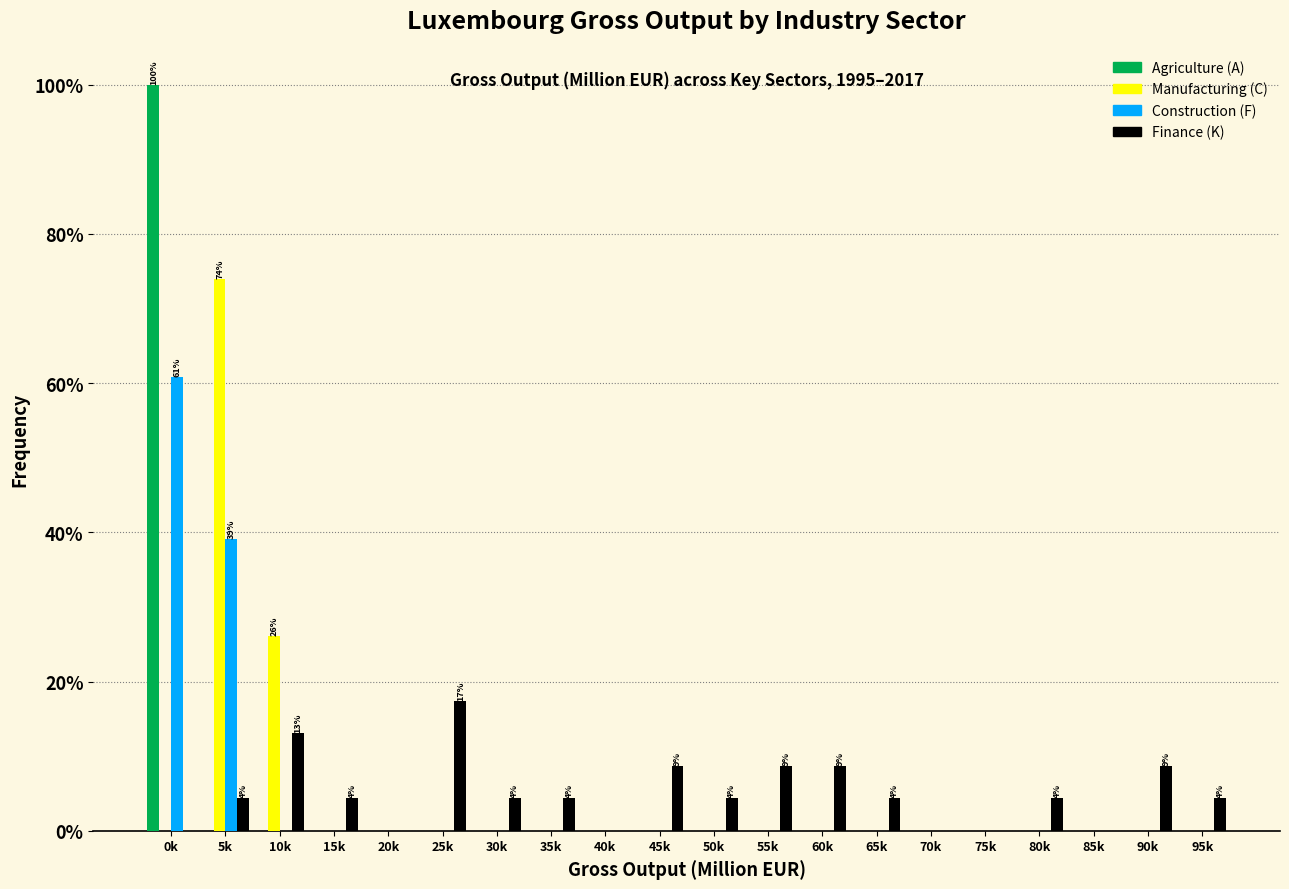

Is the value of Finance (K) at 15k greater than the value of Construction (F) at 30k?

Yes